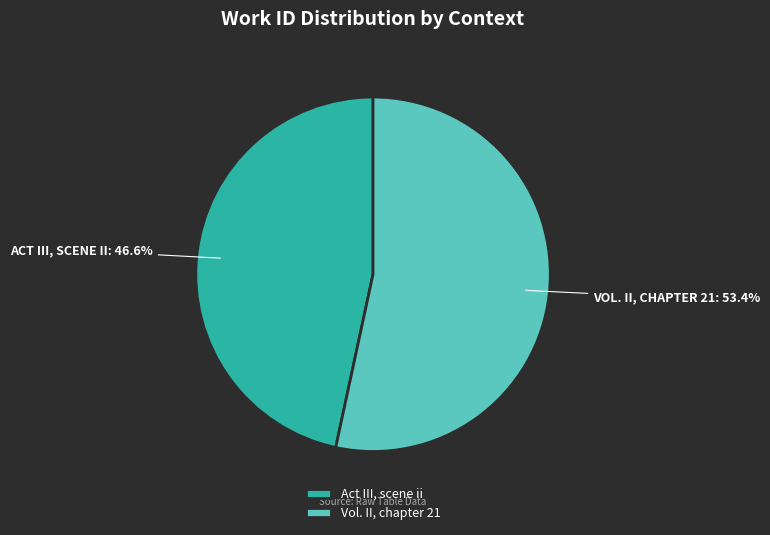

Which slice is the smallest?

Act III, scene ii